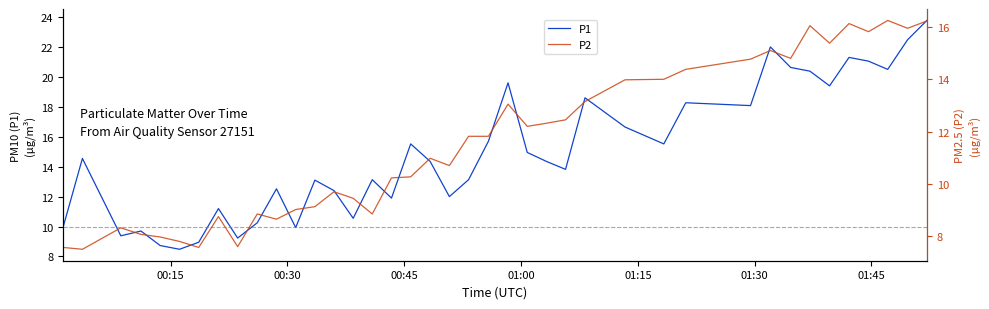

What is the maximum value for P1?

23.8